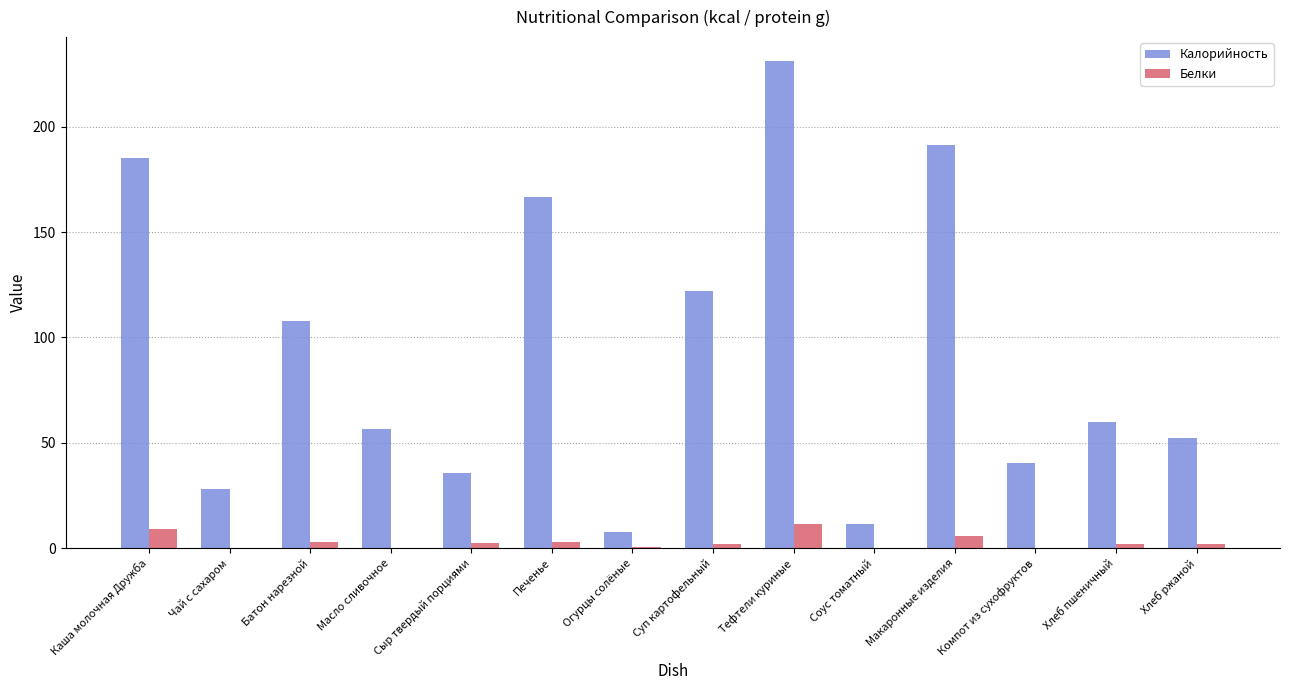

Read the Белки value at Каша молочная Дружба.

9.3